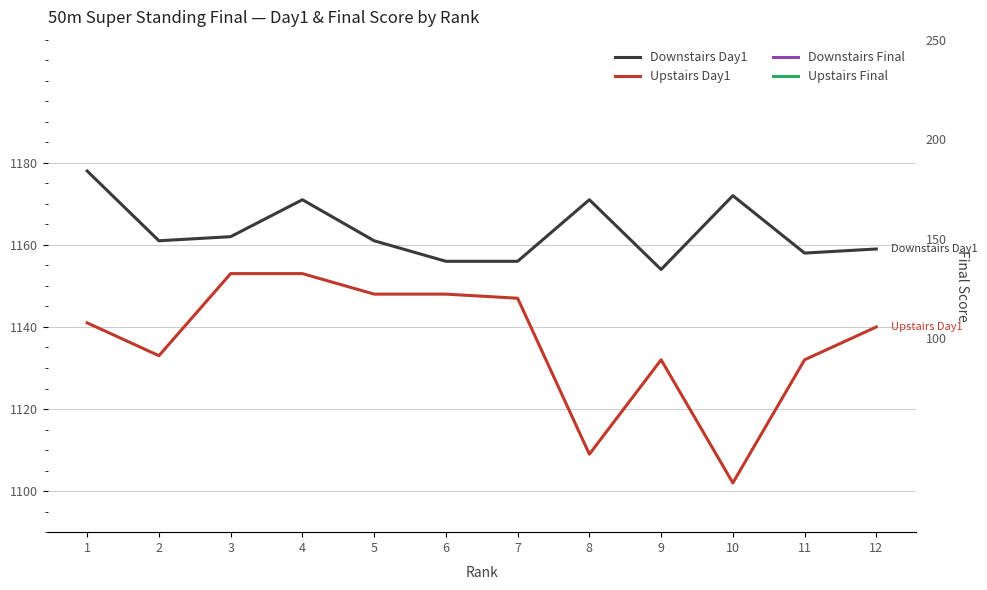

How many lines are shown in the chart?

4